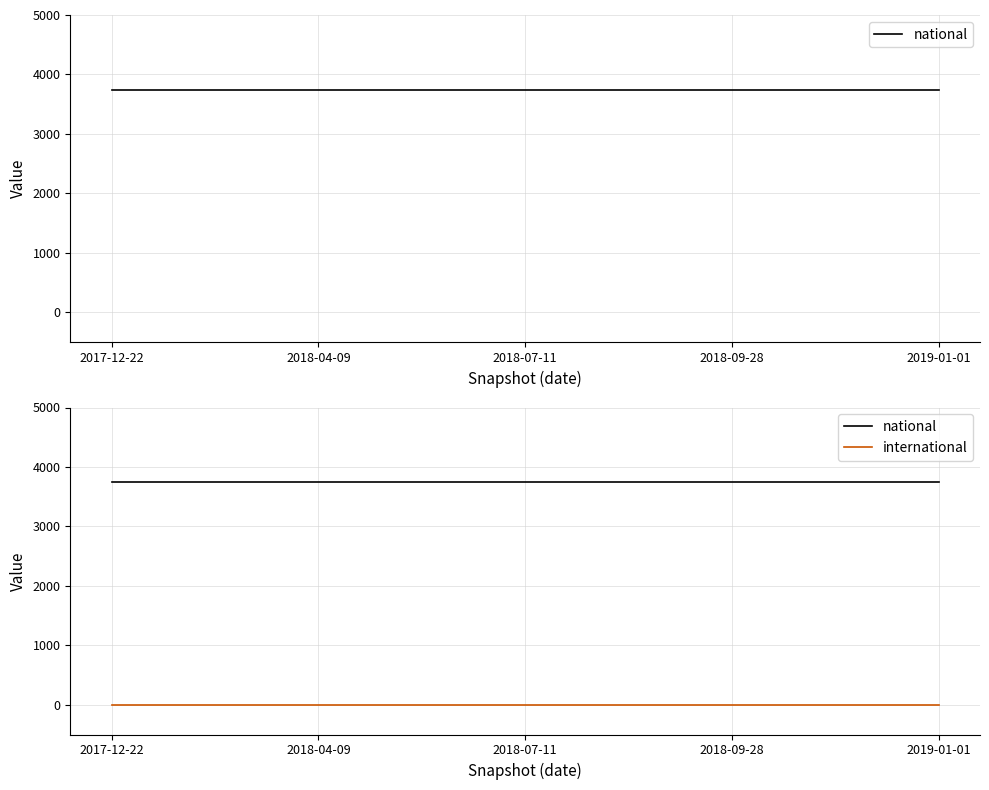

Reading left to right, list all the values displayed in this chart.

national: 3741	3741	3741	3741	3741
international: 0	0	0	0	0